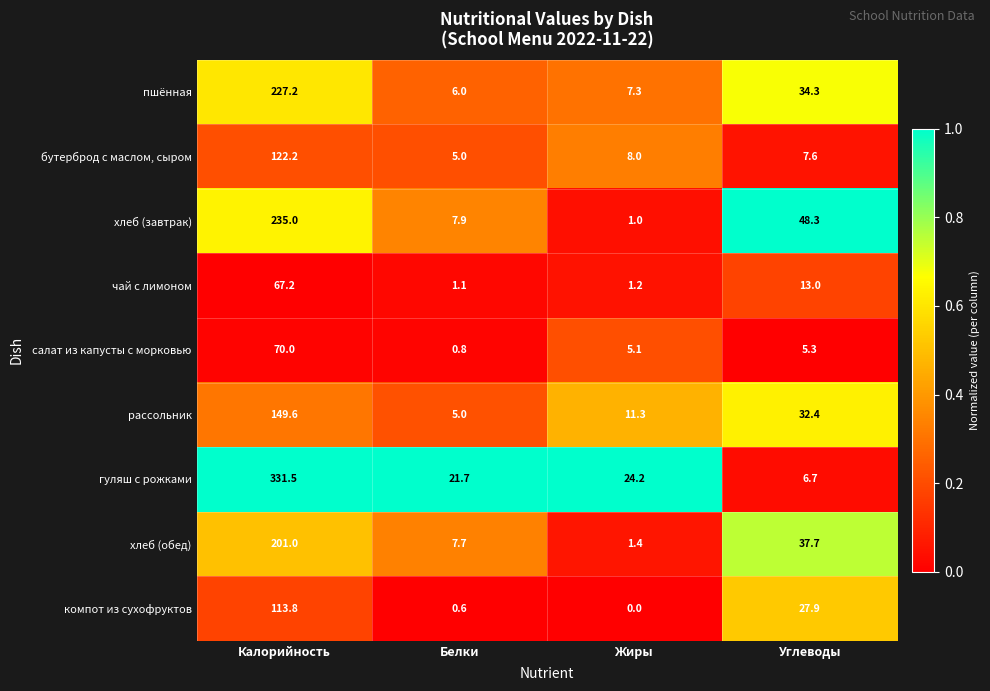

What is the difference between the гуляш с рожками values at Калорийность and Углеводы?

324.8